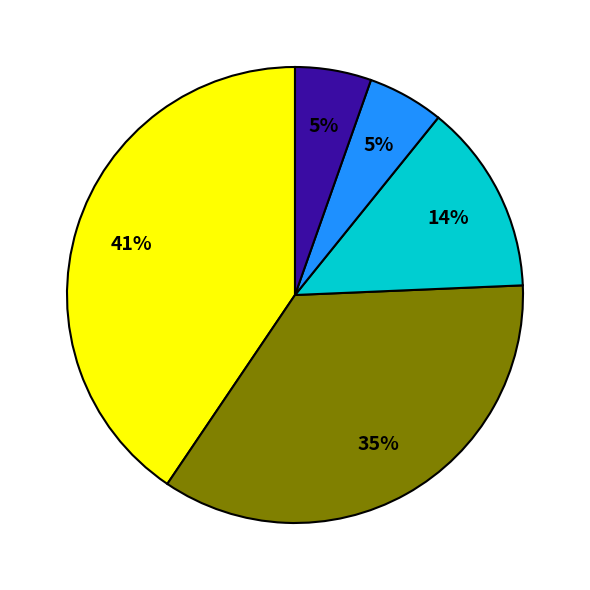

How many segments does this pie chart have?

5